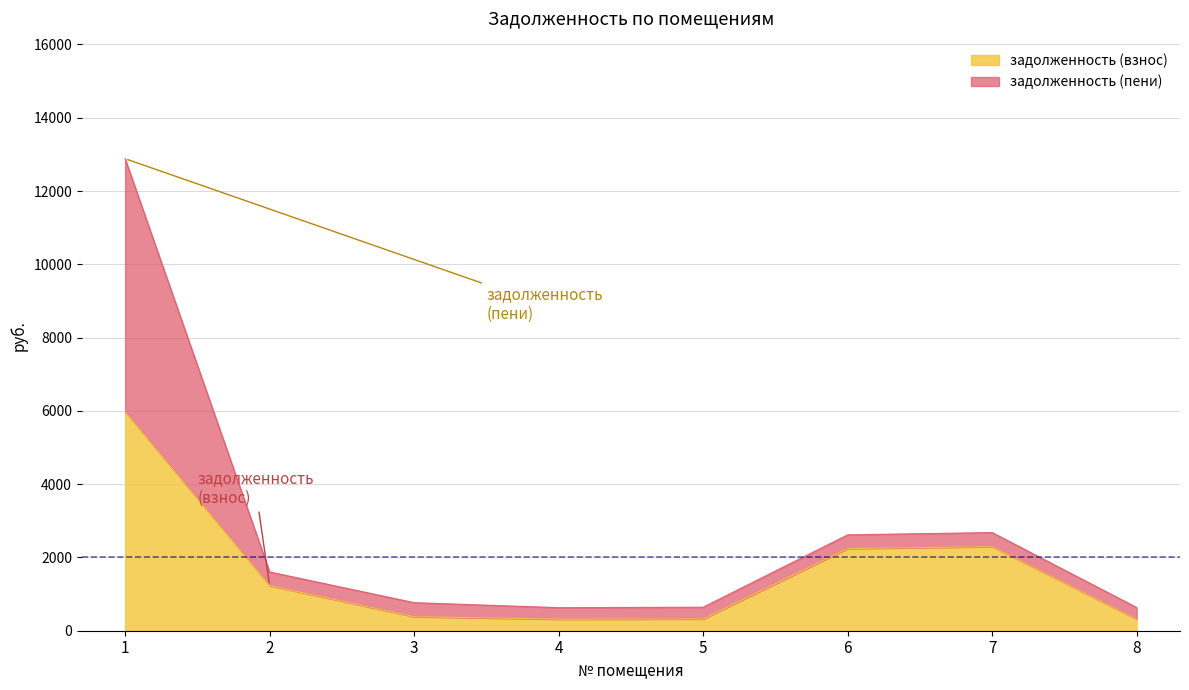

At which label is the value closest to 3146?

7